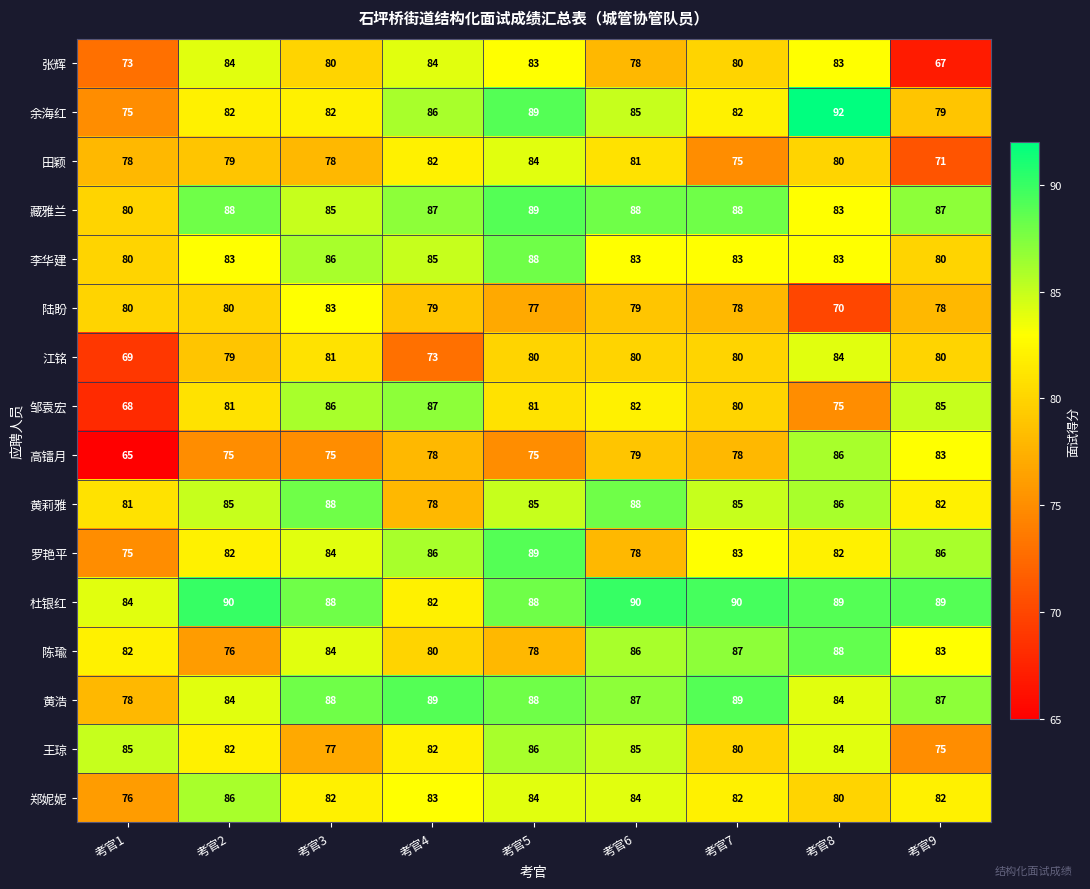

Between 考官5 and 考官9, which series saw the biggest shift?

张辉